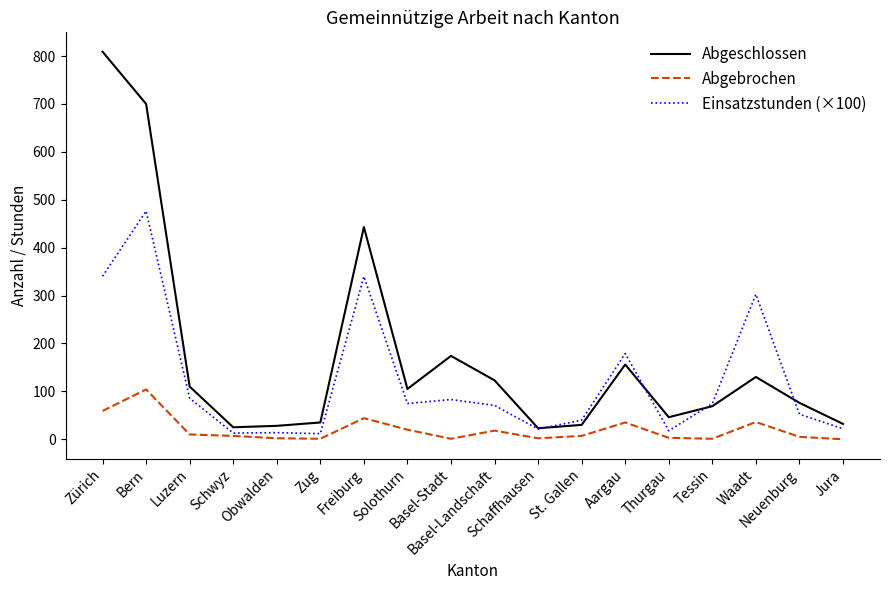

At which label does Abgebrochen first exceed 7?

Zürich